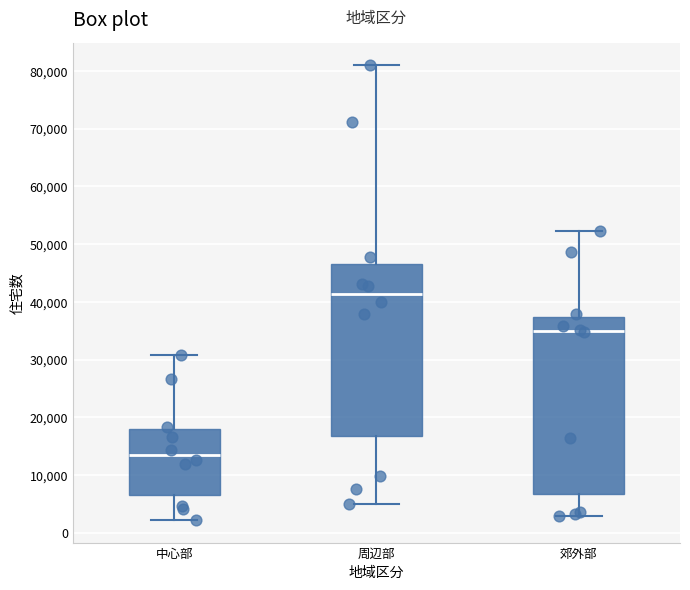

Reading left to right, transcribe this box plot: for each box, give where its median line is, the range the box spans, and where its two whiskers end, as read against the y-axis. The values are not printed on the chart, so give them approximately, as read against the axis.

中心部: median 13000, box 6000 to 18000, whiskers 2000 to 31000
周辺部: median 41000, box 17000 to 47000, whiskers 5000 to 81000
郊外部: median 35000, box 7000 to 37000, whiskers 3000 to 52000